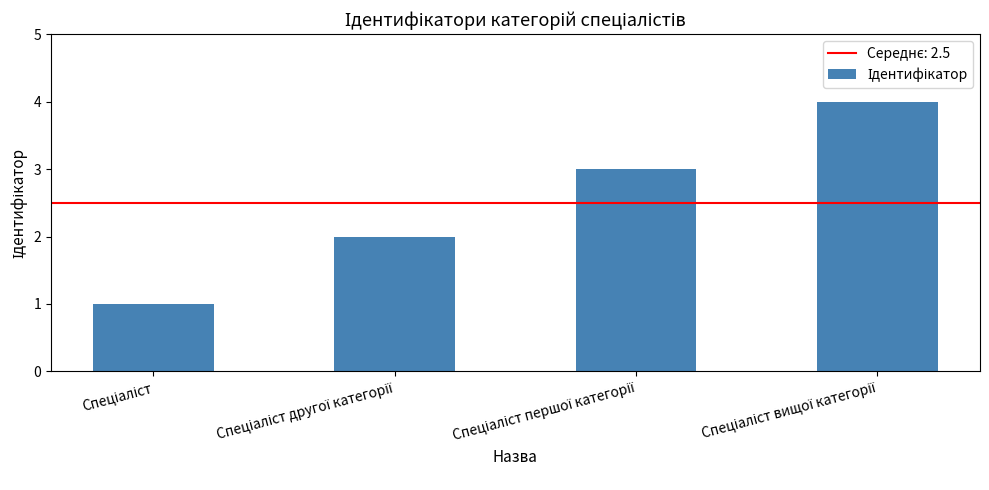

What is the greatest value displayed?

4